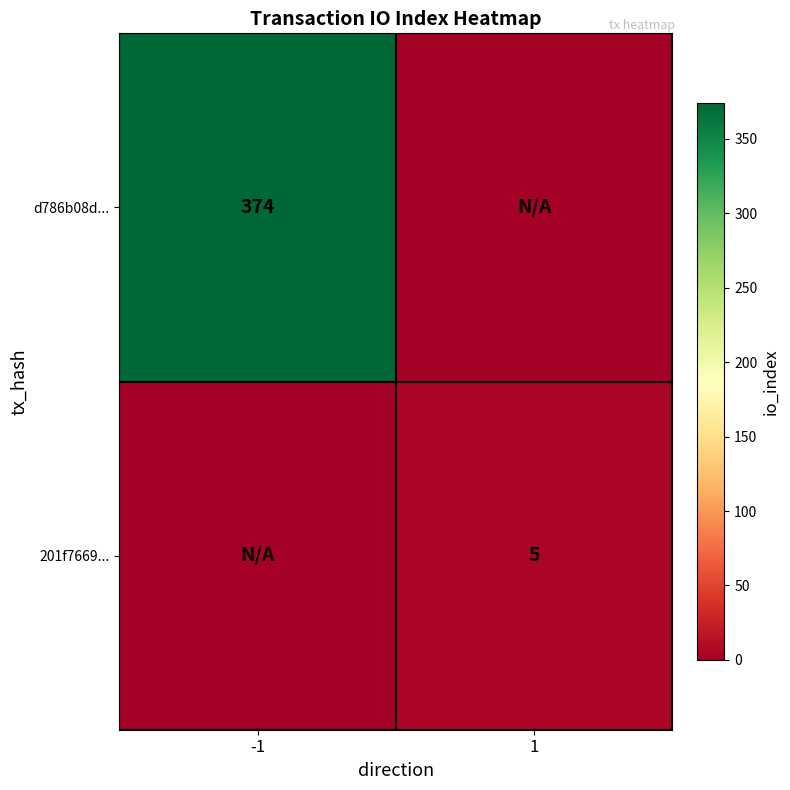

The value of 201f7669... at 1 is 5. True or false?

True